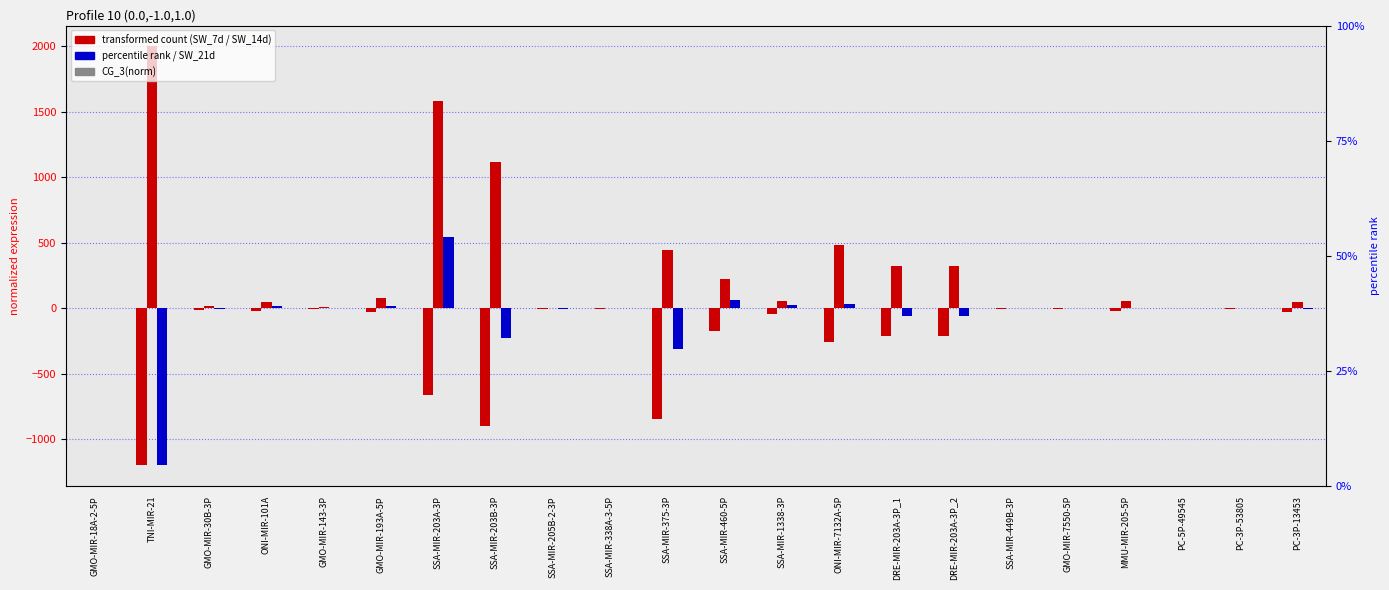

How many data points in SW_21d_3(norm) are above 0?

12